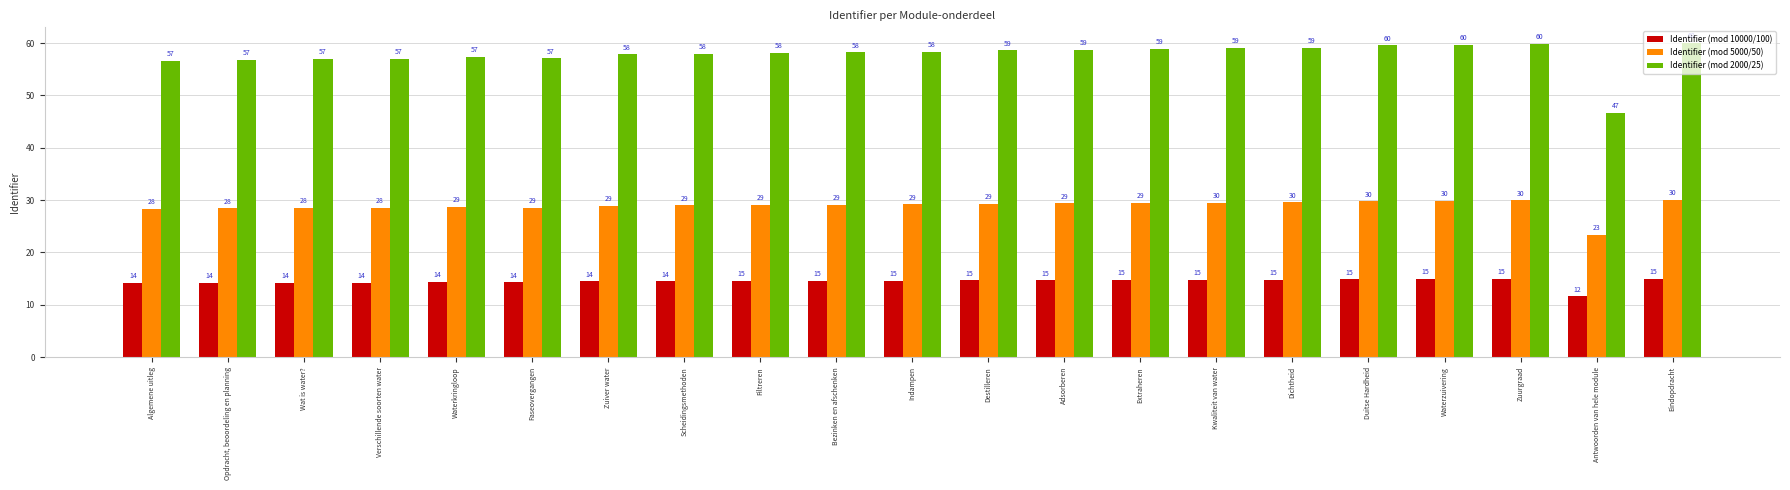

What is the approximate value of Identifier (mod 2000/25) at Kwaliteit van water?

59.1